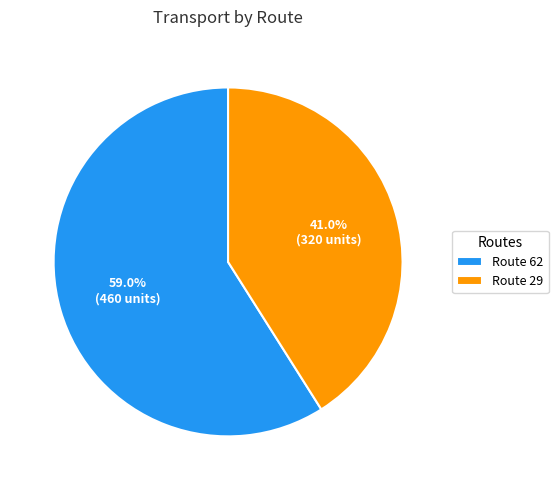

Rank the categories by value from lowest to highest.

Route 29, Route 62